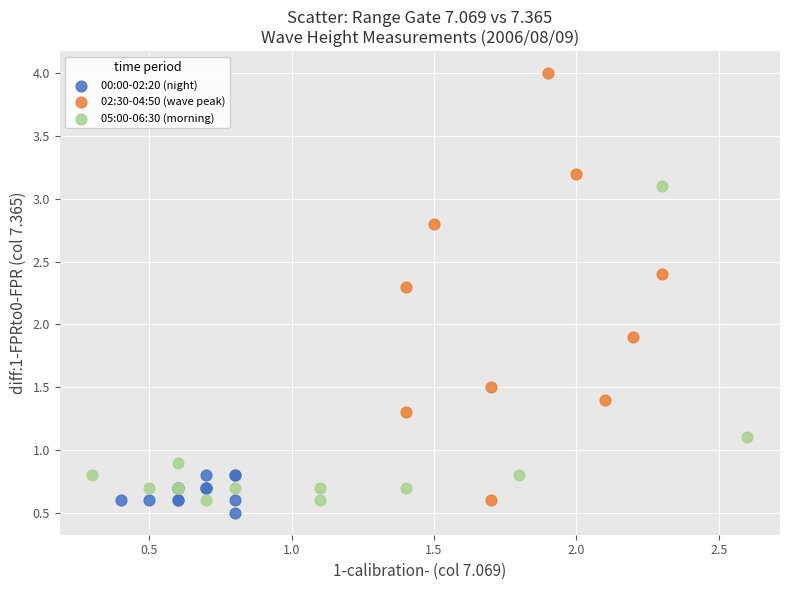

Which series contains the highest Y value?

02:30-04:50 (wave peak)